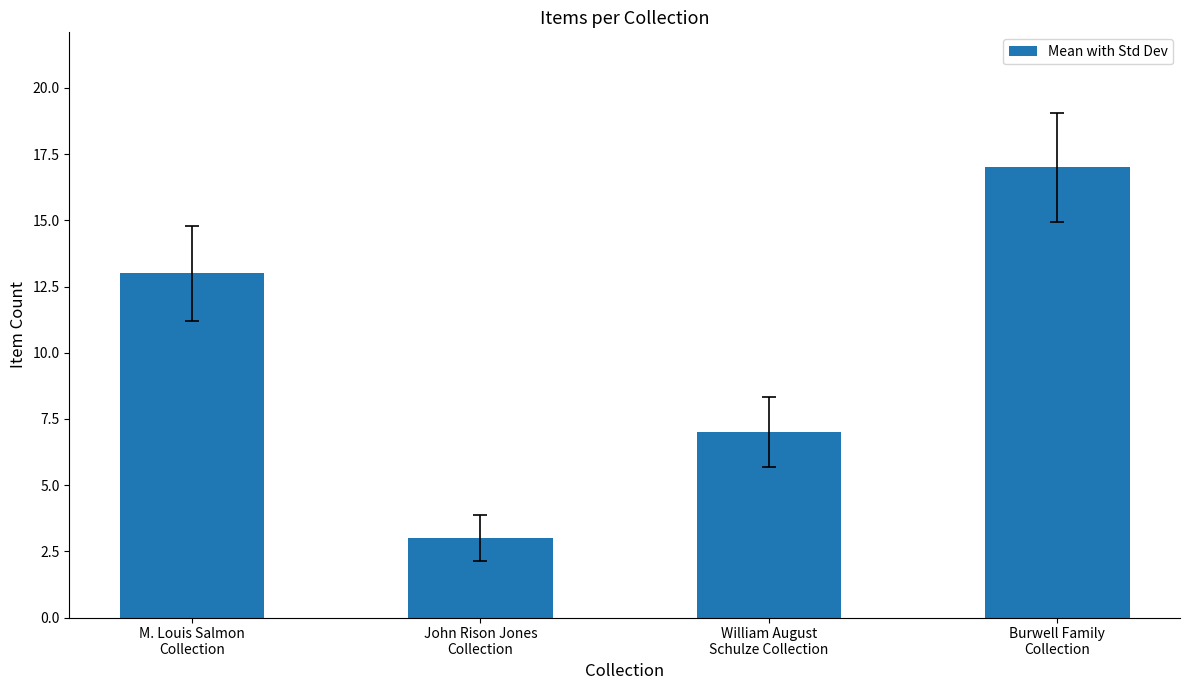

Are the bars grouped side by side (vs. stacked)?

No